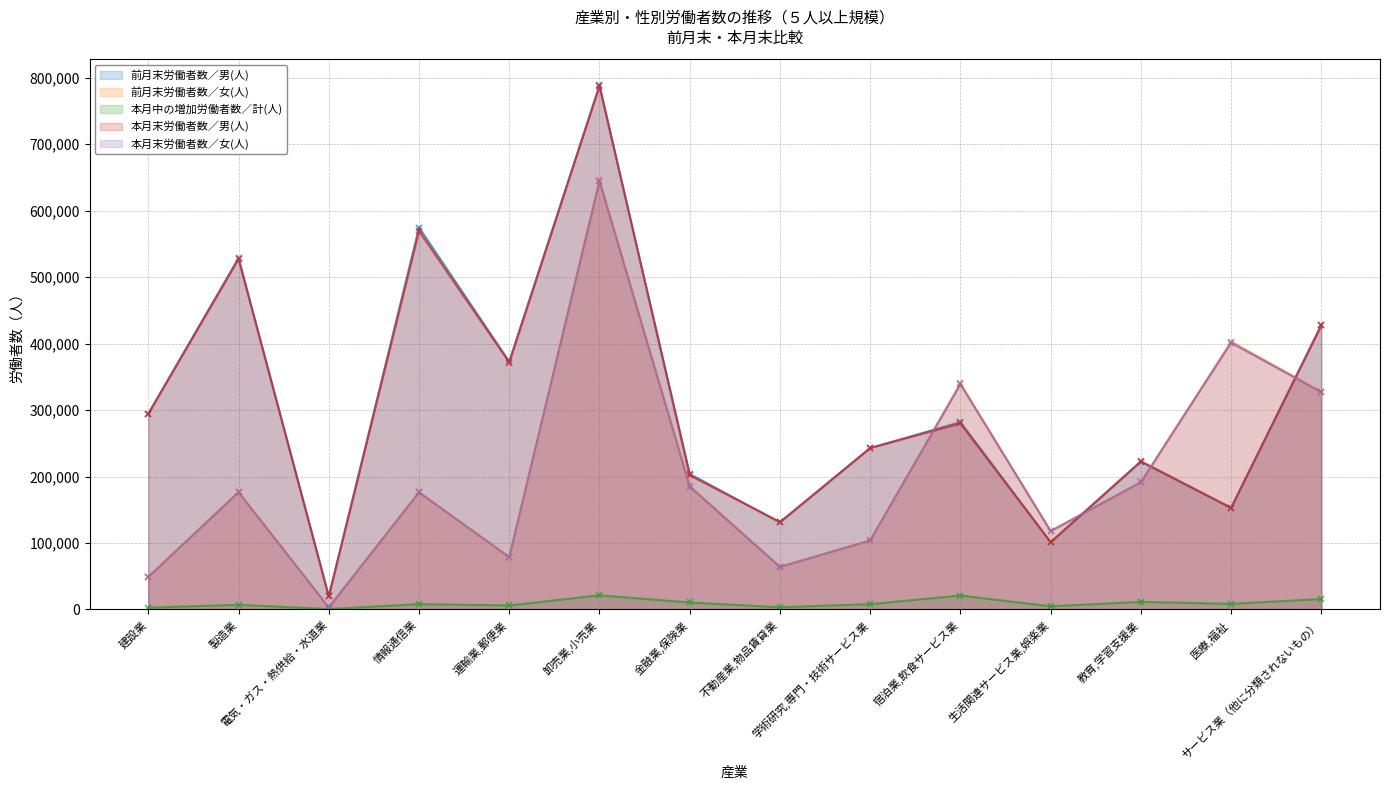

Does the chart display data point markers on the line(s)?

Yes